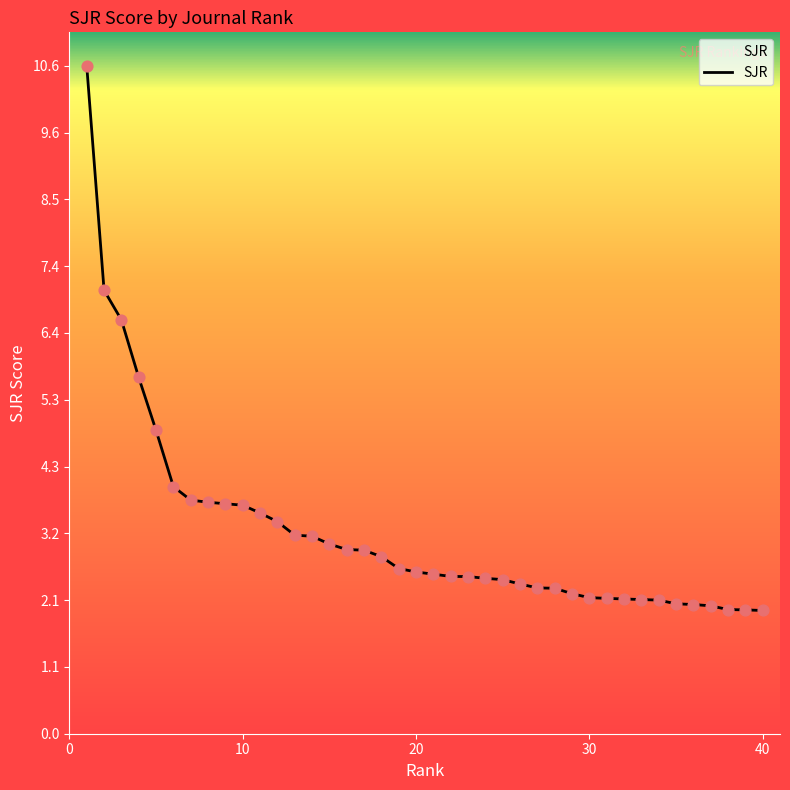

What is the difference between the maximum and minimum values?

8.7